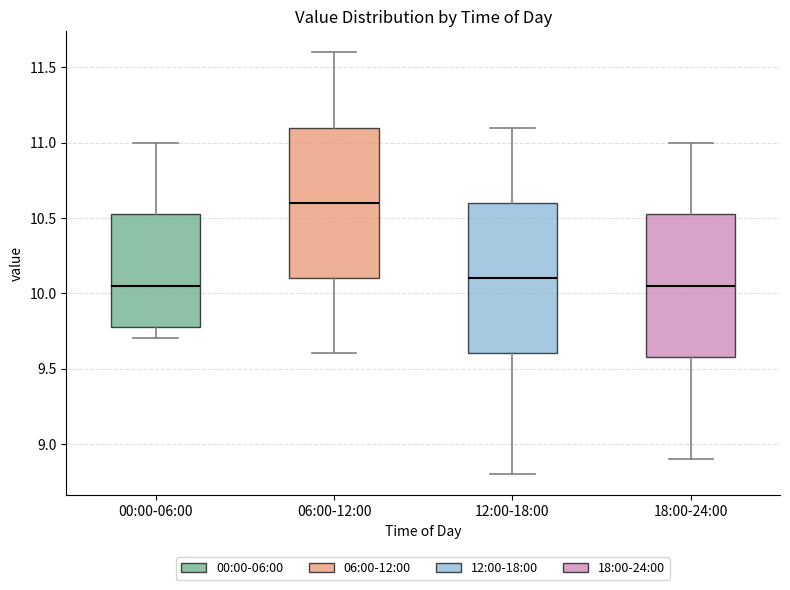

Reading left to right, transcribe this box plot: for each box, give where its median line is, the range the box spans, and where its two whiskers end, as read against the y-axis. The values are not printed on the chart, so give them approximately, as read against the axis.

00:00-06:00: median 10.05, box 9.80 to 10.55, whiskers 9.70 to 11.00
06:00-12:00: median 10.60, box 10.10 to 11.10, whiskers 9.60 to 11.60
12:00-18:00: median 10.10, box 9.60 to 10.60, whiskers 8.80 to 11.10
18:00-24:00: median 10.05, box 9.60 to 10.55, whiskers 8.90 to 11.00